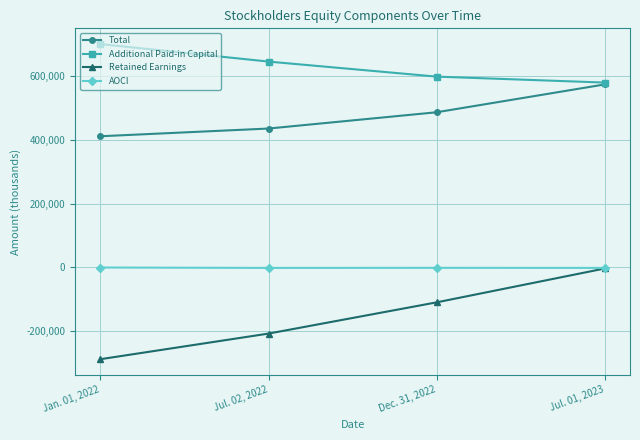

True or false: AOCI and Total cross at least once.

False